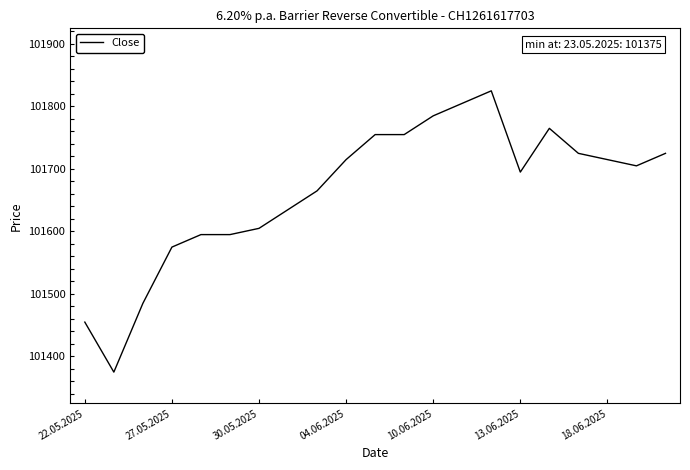

What is the difference between the maximum and minimum values?

450